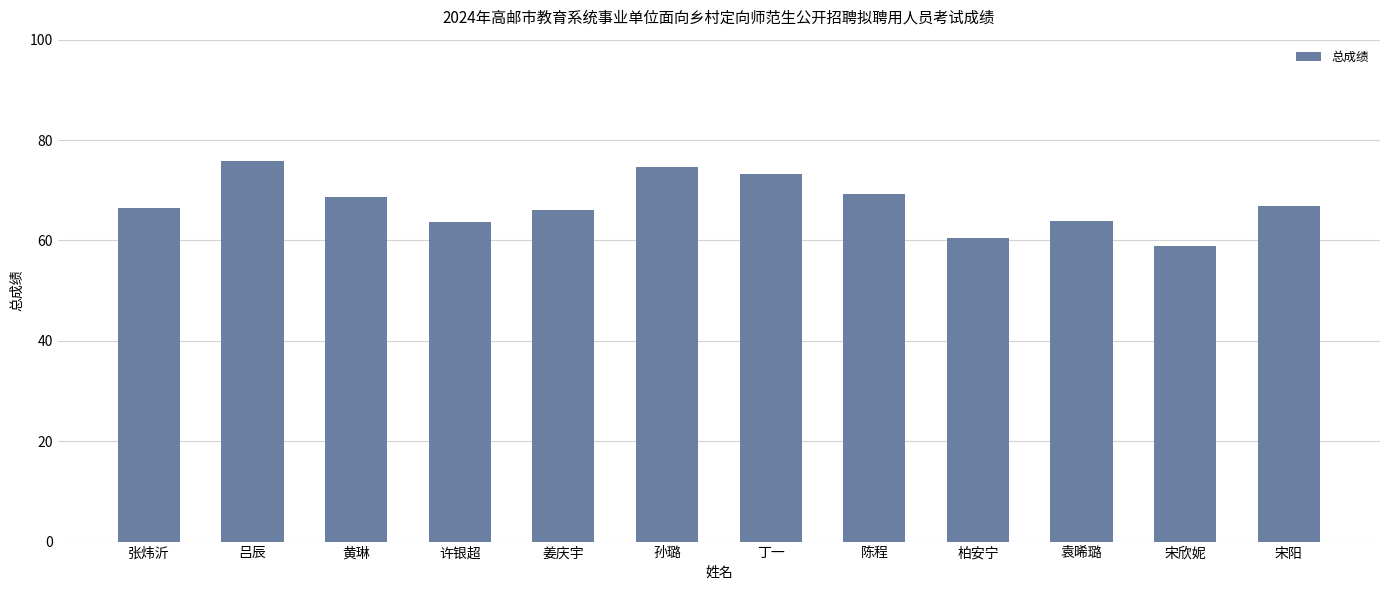

What is the label of the 2nd bar from the right?

宋欣妮